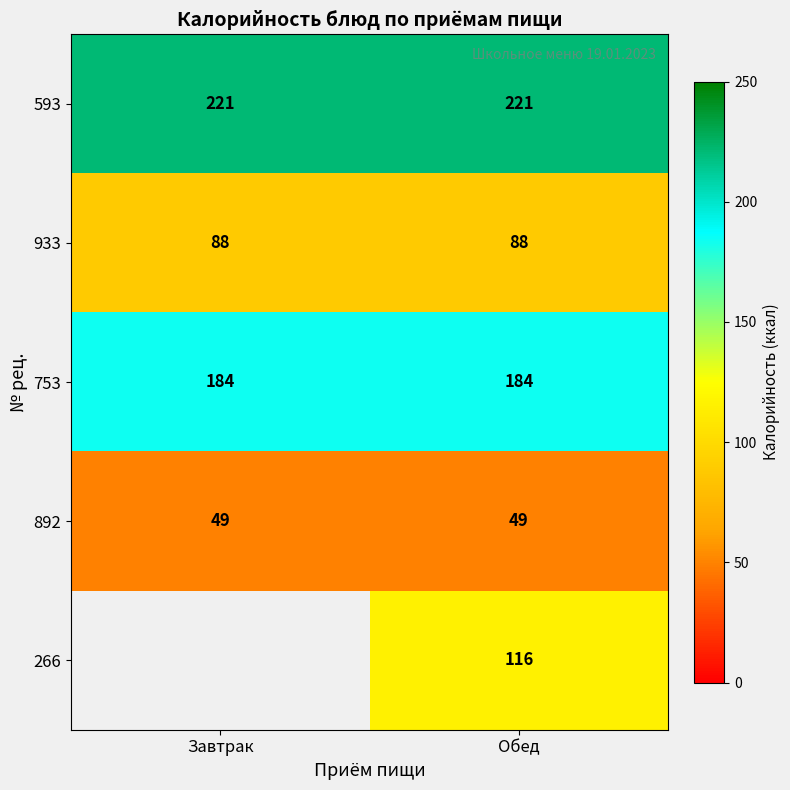

What is the spread (max minus min) of values at Обед?

172